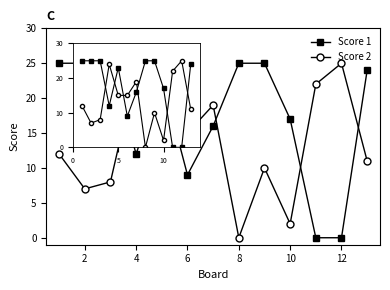

What is the sum of all Score 1 values?

226